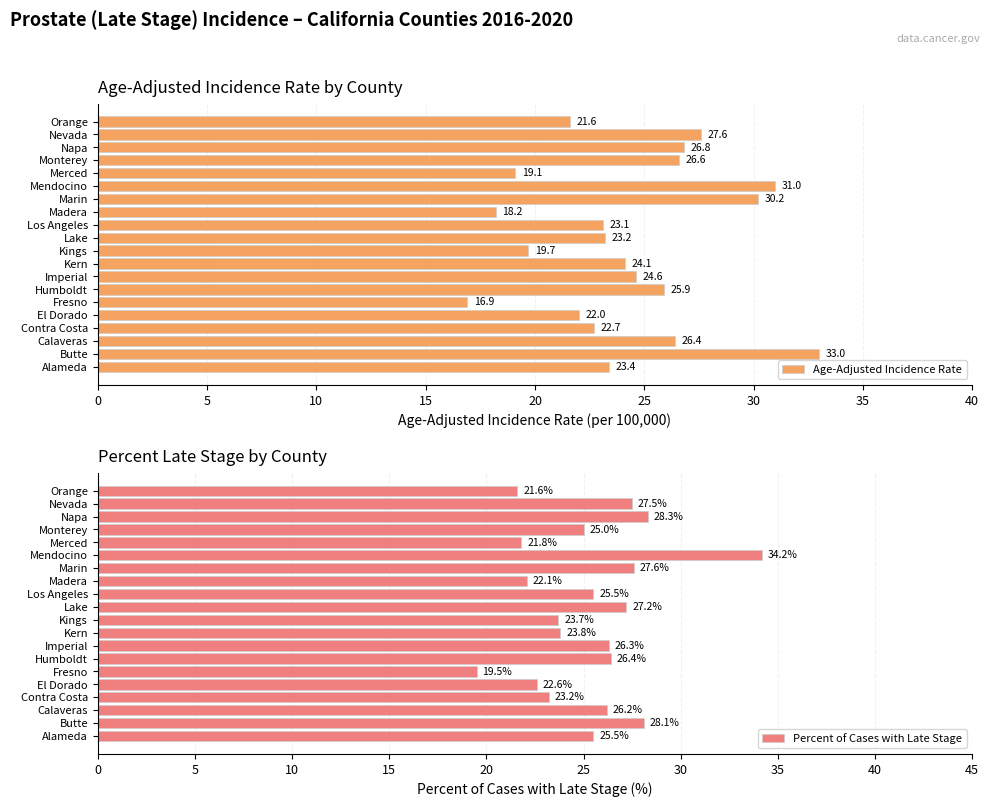

List the labels in order of Age-Adjusted Incidence Rate value, smallest first.

Fresno, Madera, Merced, Kings, Orange, El Dorado, Contra Costa, Los Angeles, Lake, Alameda, Kern, Imperial, Humboldt, Calaveras, Monterey, Napa, Nevada, Marin, Mendocino, Butte